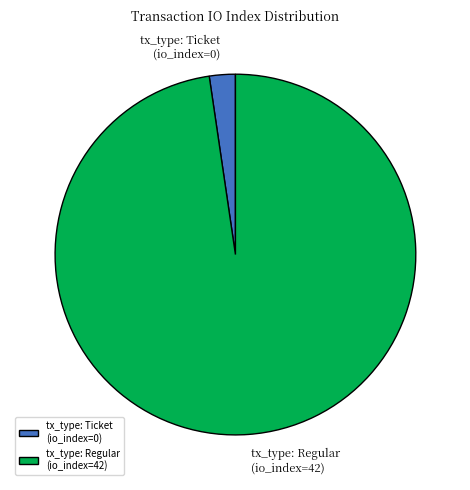

What is the ratio of the value at tx_type: Regular (io_index=42) to the value at tx_type: Ticket (io_index=0)?

42.0